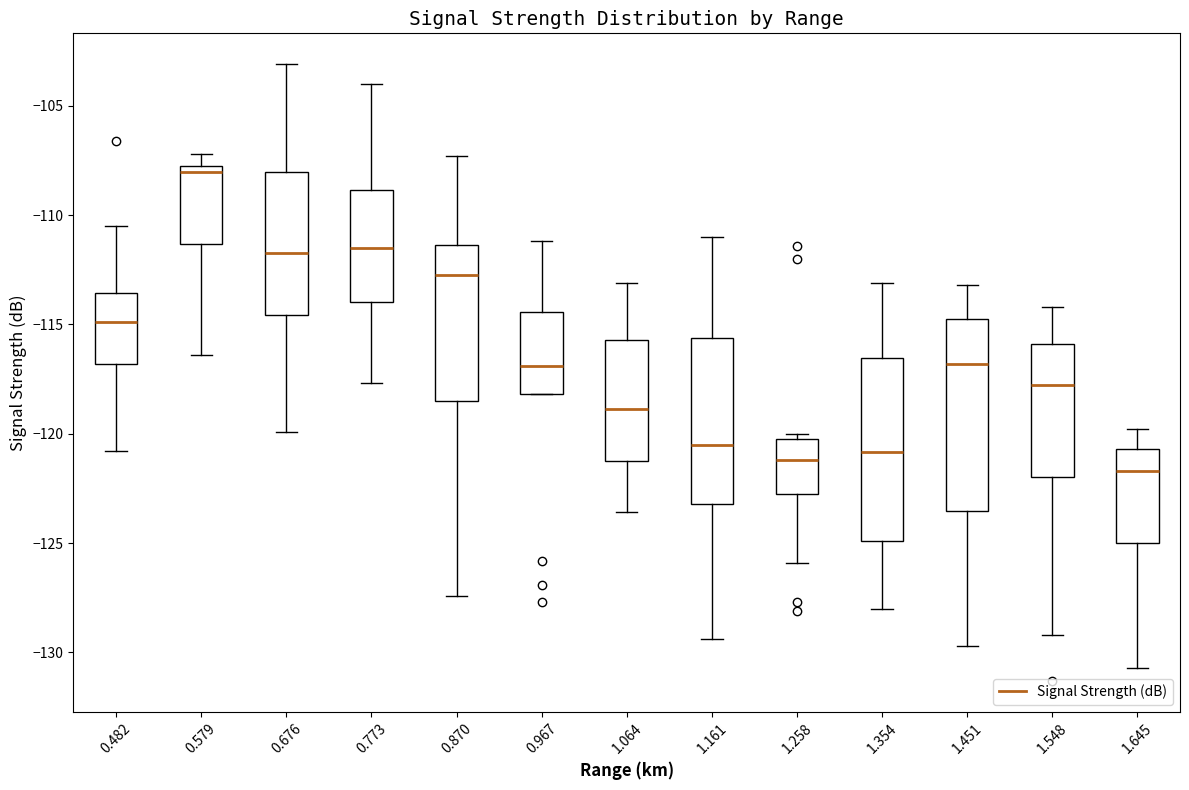

Where does the median line of the box at x = 1.258 sit on the y-axis? The values are not printed on the chart, so give them approximately, as read against the axis.

-121.0